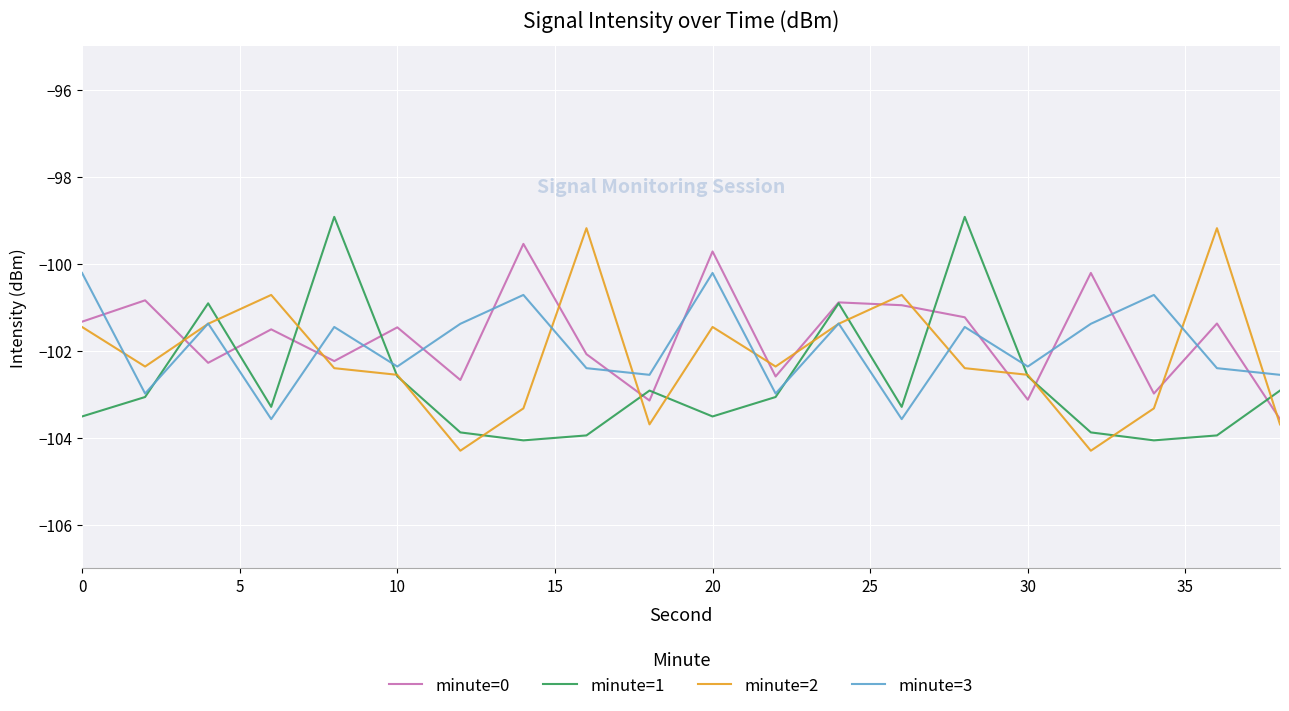

What is the greatest value displayed?

-98.9